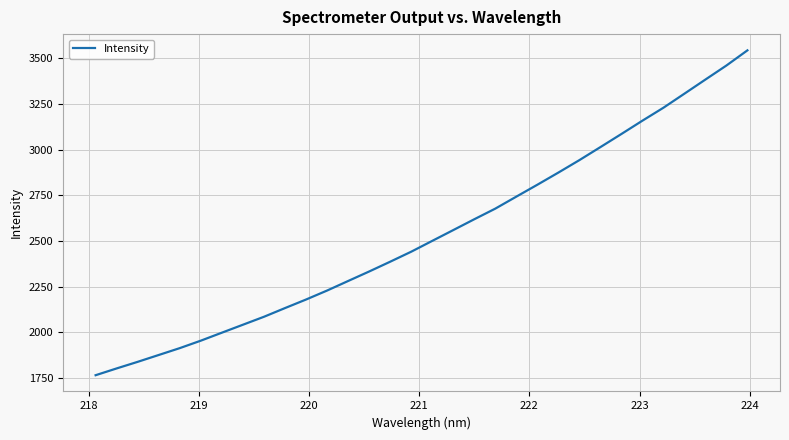

What is the minimum value shown in the chart?

1764.7